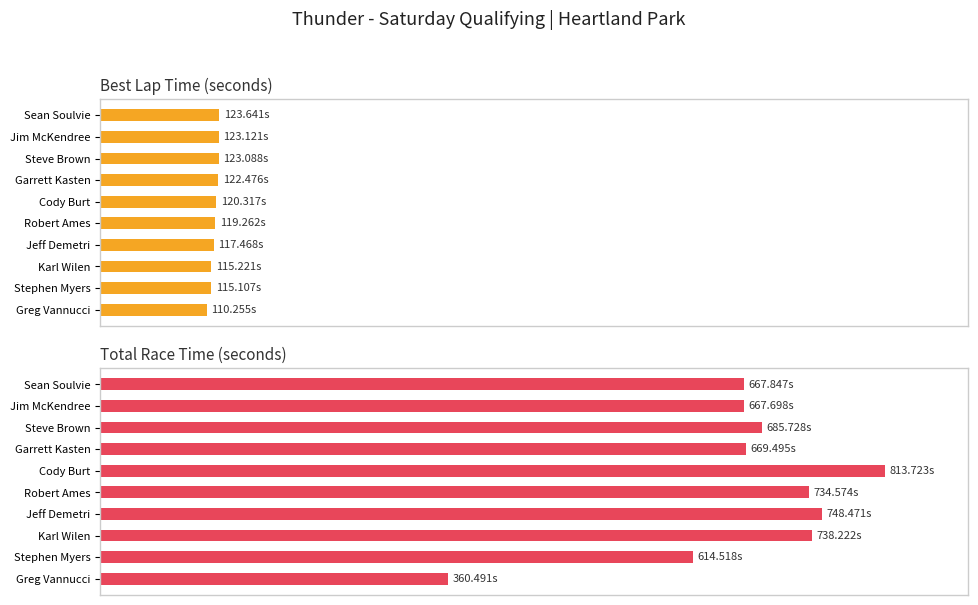

What are all the series names shown in the legend?

Best Lap time, Total Time